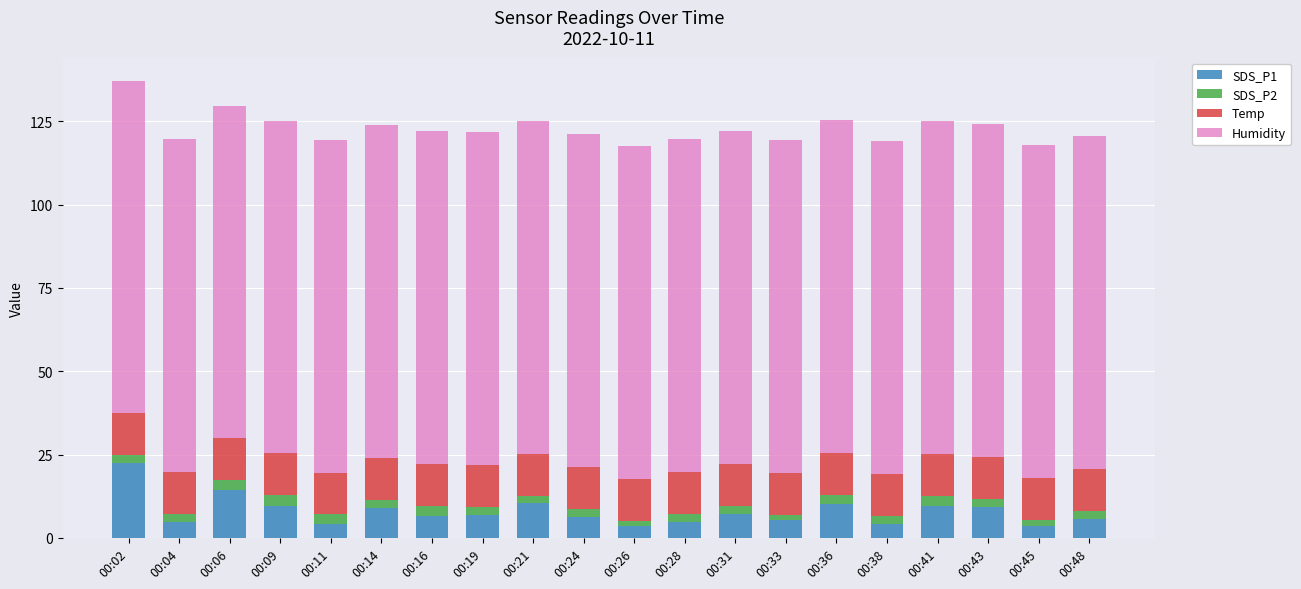

Does the chart contain any negative values?

No